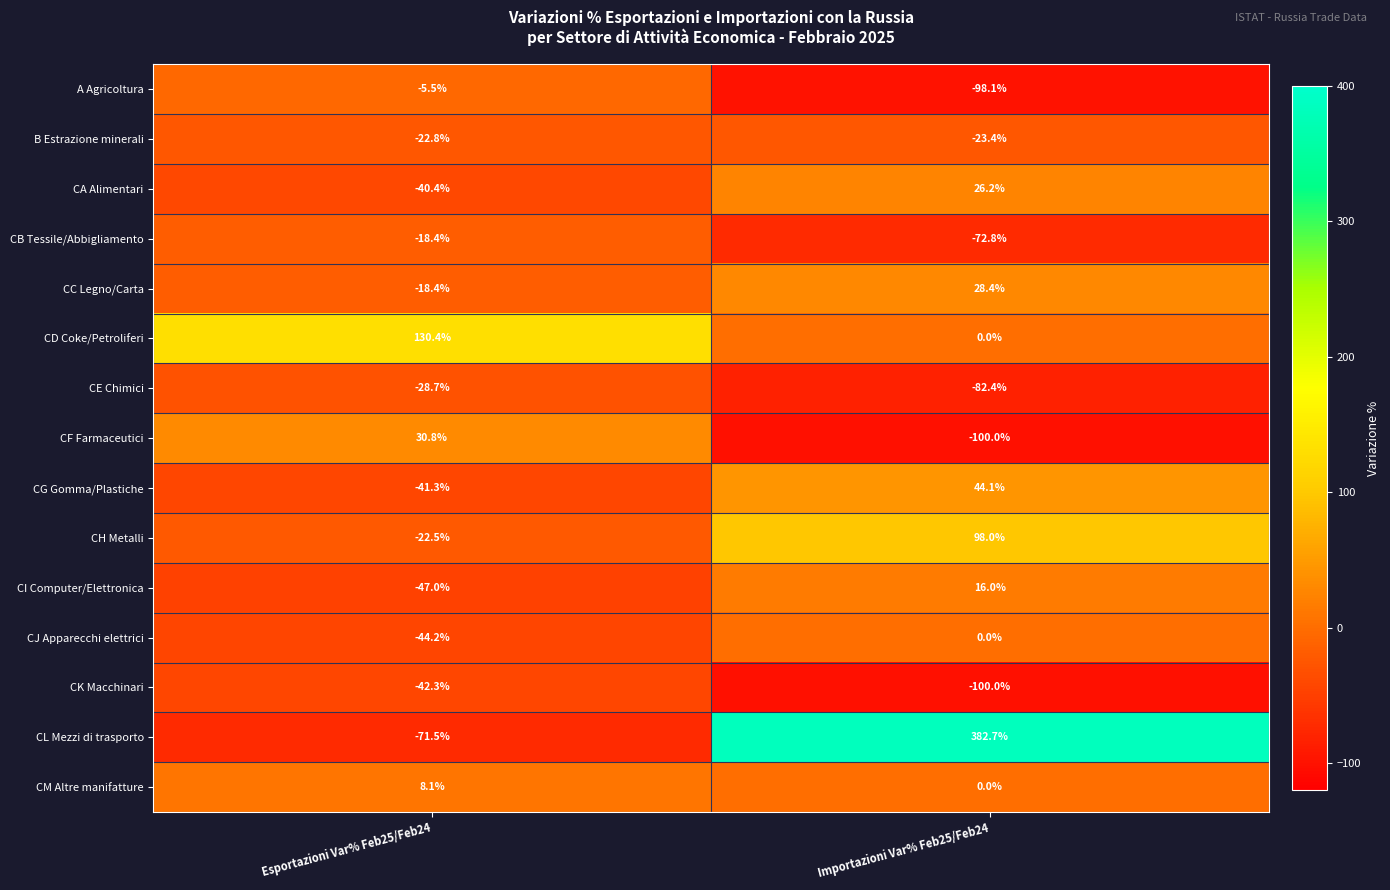

Which series has the largest range (max minus min)?

CL Mezzi di trasporto